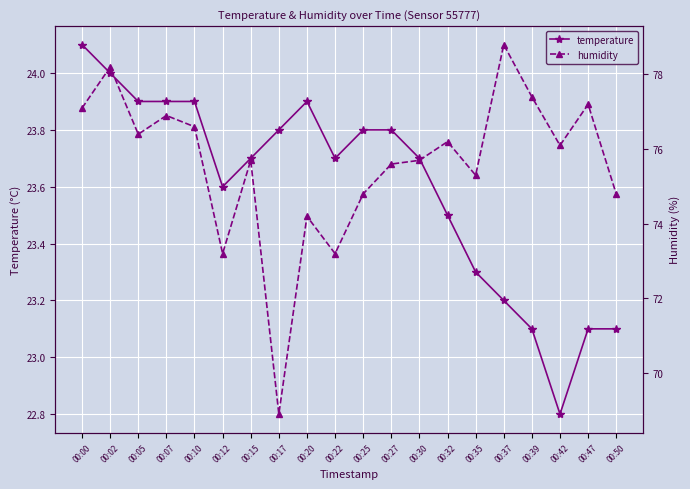

Reading left to right, extract all data points from this chart.

temperature: 24.1	24.0	23.9	23.9	23.9	23.6	23.7	23.8	23.9	23.7	23.8	23.8	23.7	23.5	23.3	23.2	23.1	22.8	23.1	23.1
humidity: 77.1	78.2	76.4	76.9	76.6	73.2	75.7	68.9	74.2	73.2	74.8	75.6	75.7	76.2	75.3	78.8	77.4	76.1	77.2	74.8